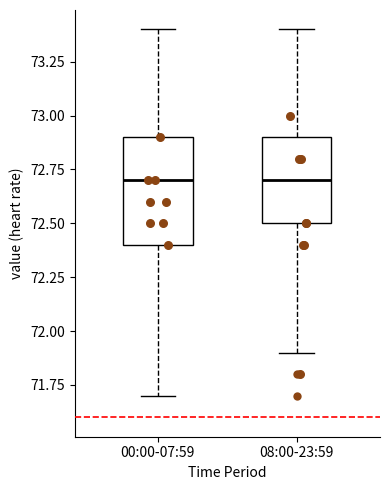

Reading left to right, transcribe this box plot: for each box, give where its median line is, the range the box spans, and where its two whiskers end, as read against the y-axis. The values are not printed on the chart, so give them approximately, as read against the axis.

00:00-07:59: median 72.7, box 72.4 to 72.9, whiskers 71.7 to 73.4
08:00-23:59: median 72.7, box 72.5 to 72.9, whiskers 71.9 to 73.4